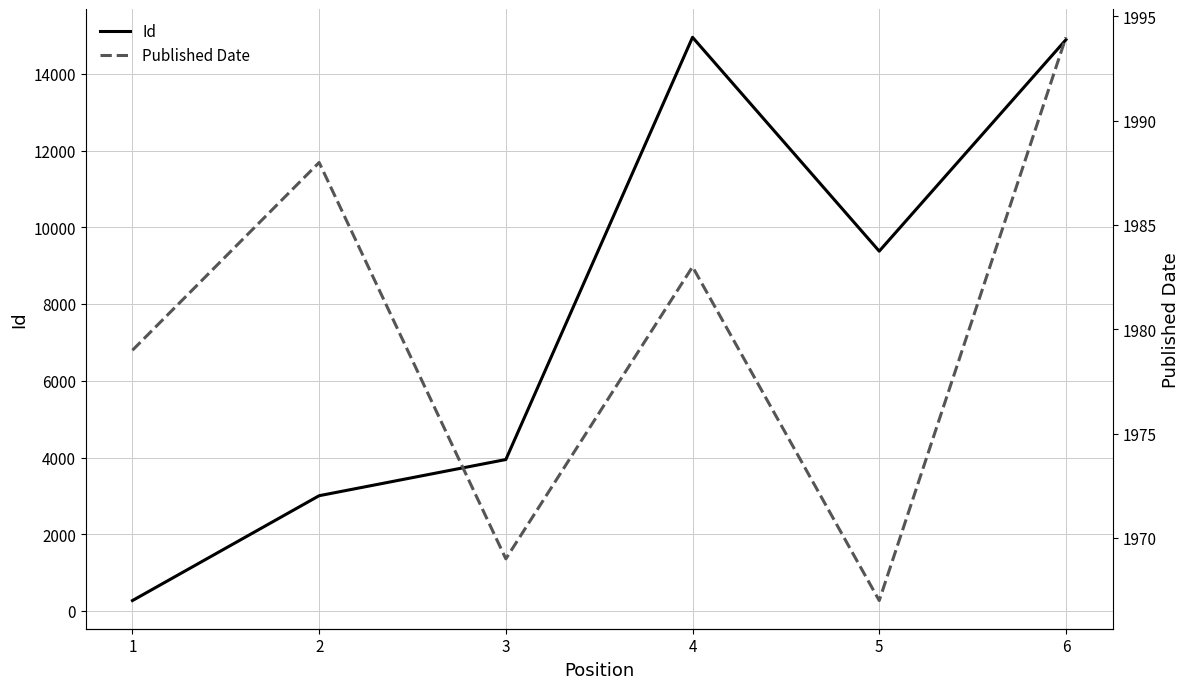

What is the average value of the Id series?

7743